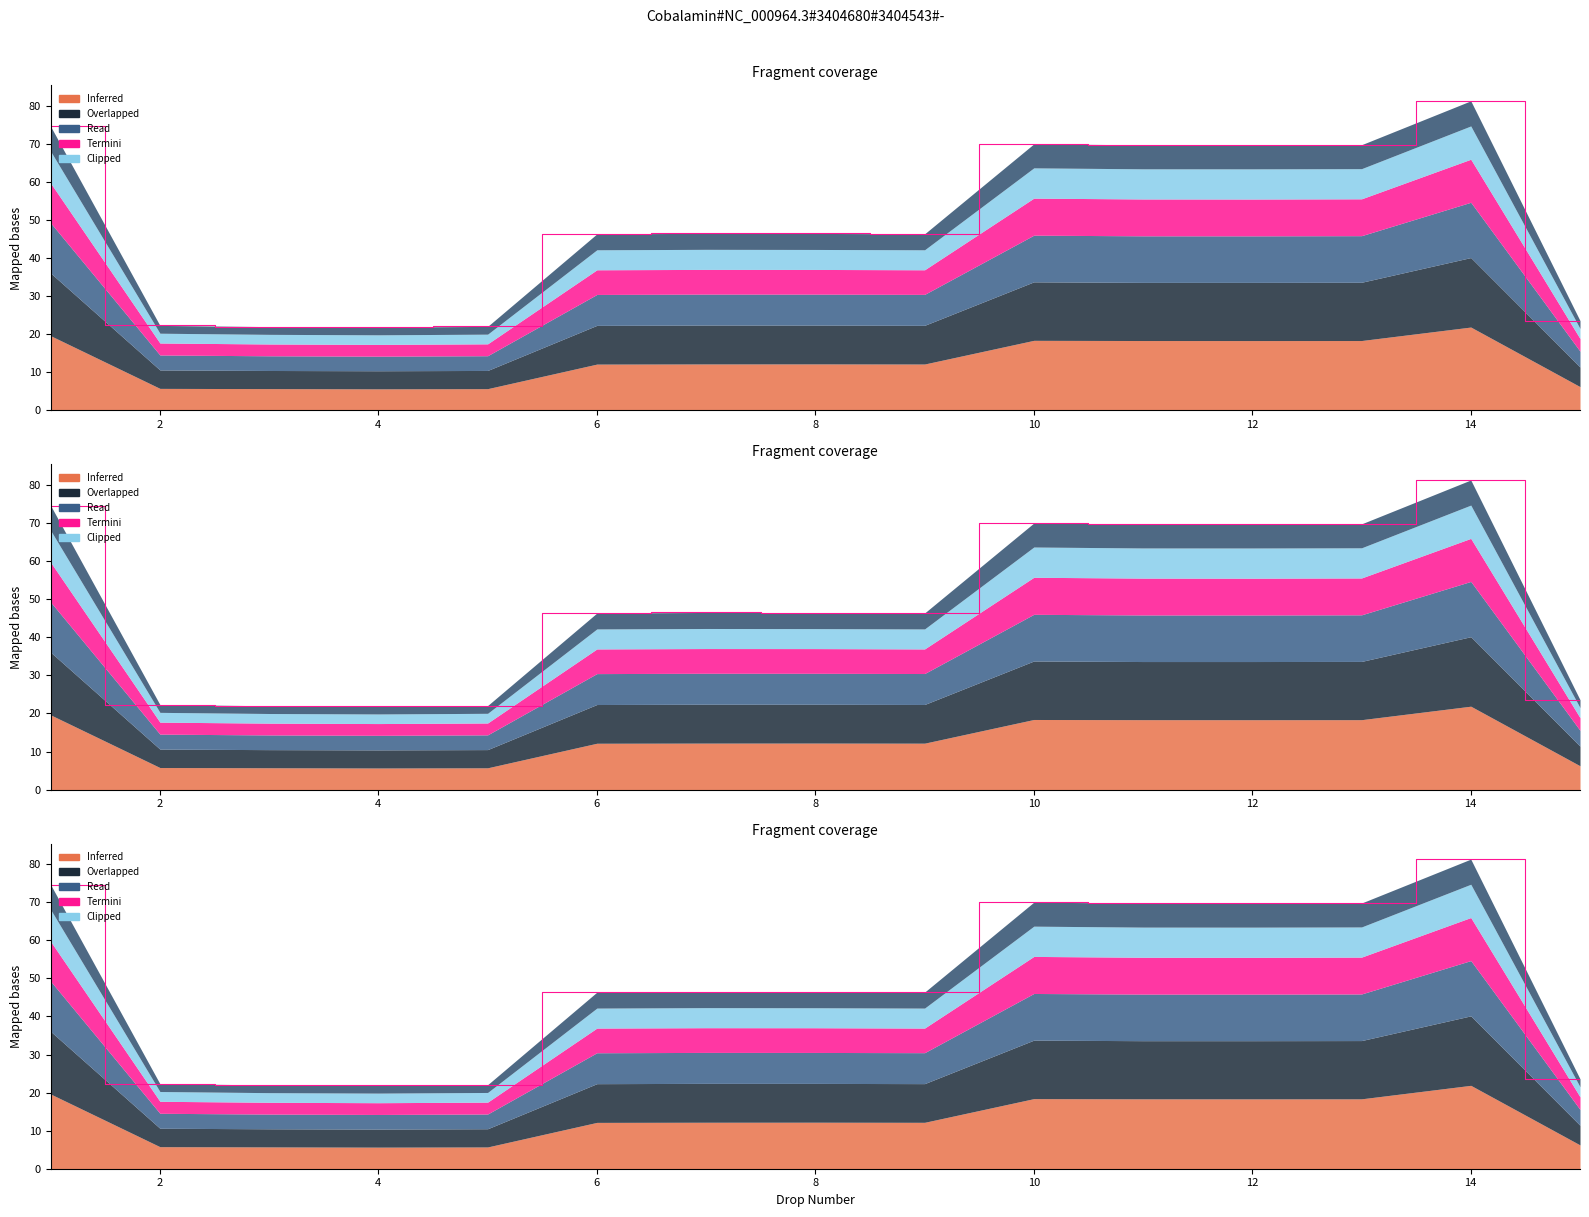

True or false: the data shows 108.2 at 10.

False